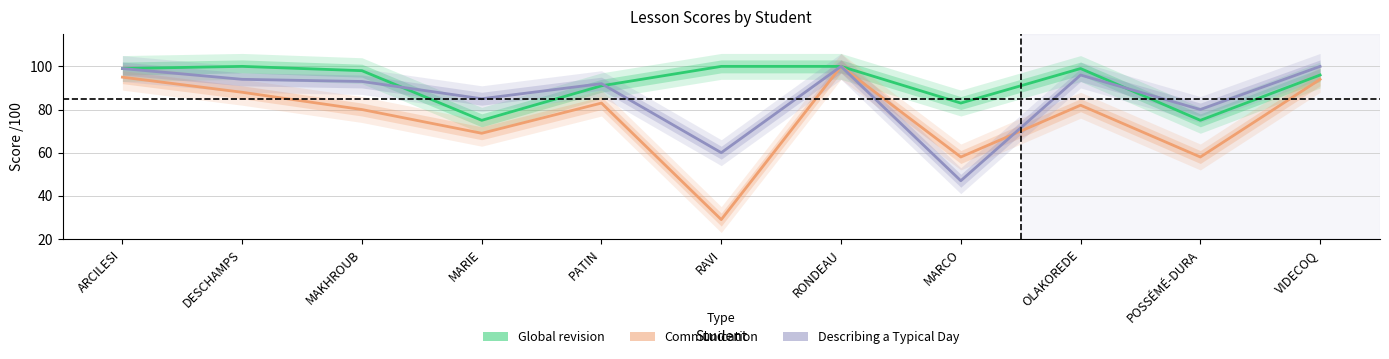

What is the minimum value shown in the chart?

29